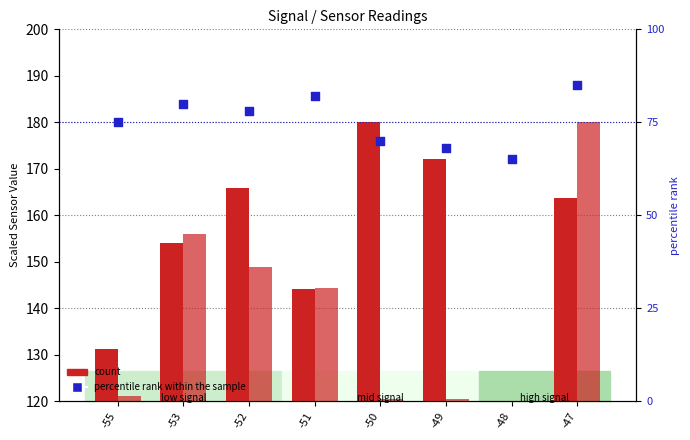

At how many categories does at least one series exceed 165?

4